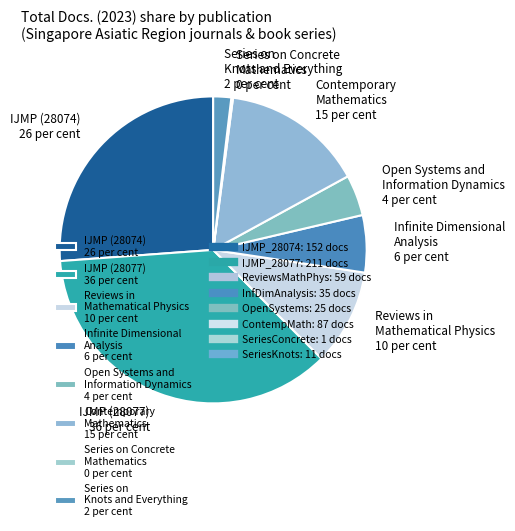

True or false: IJMP (28077) 36 per cent accounts for 25% of the total.

False